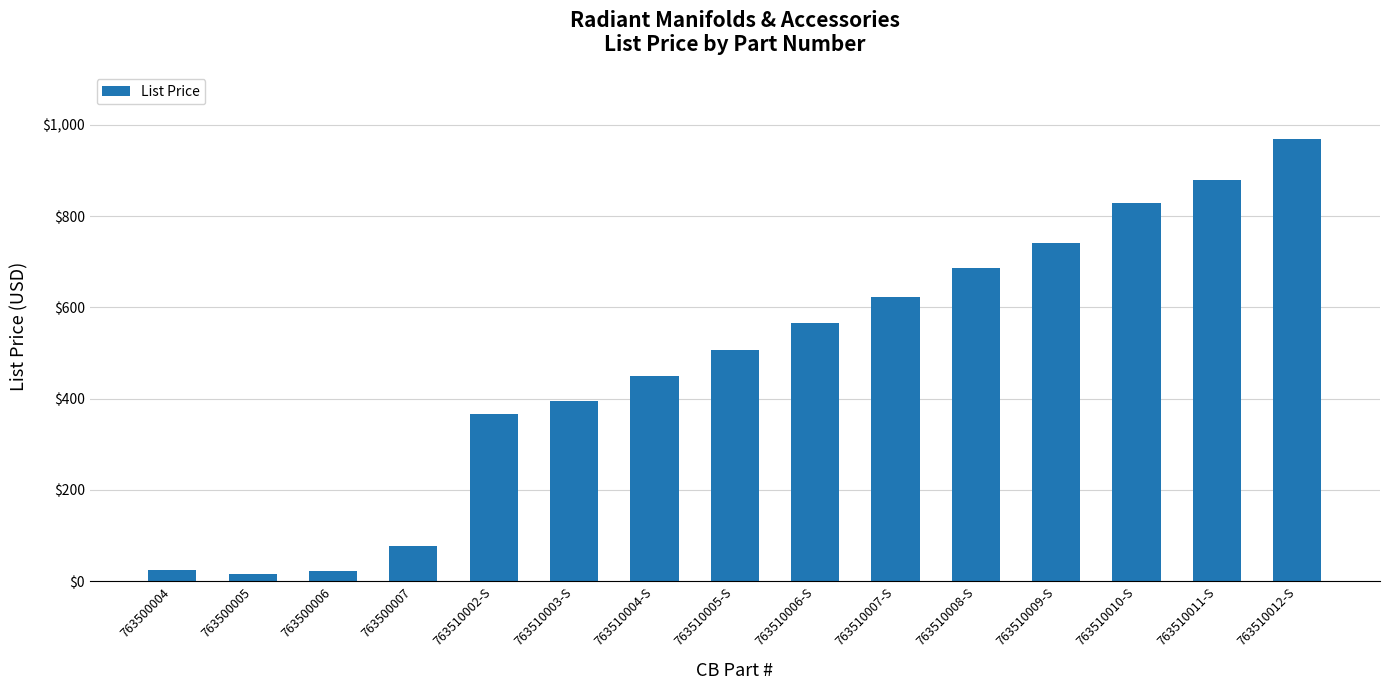

The chart shows a value of 1648.7 at 763510012-S. True or false?

False